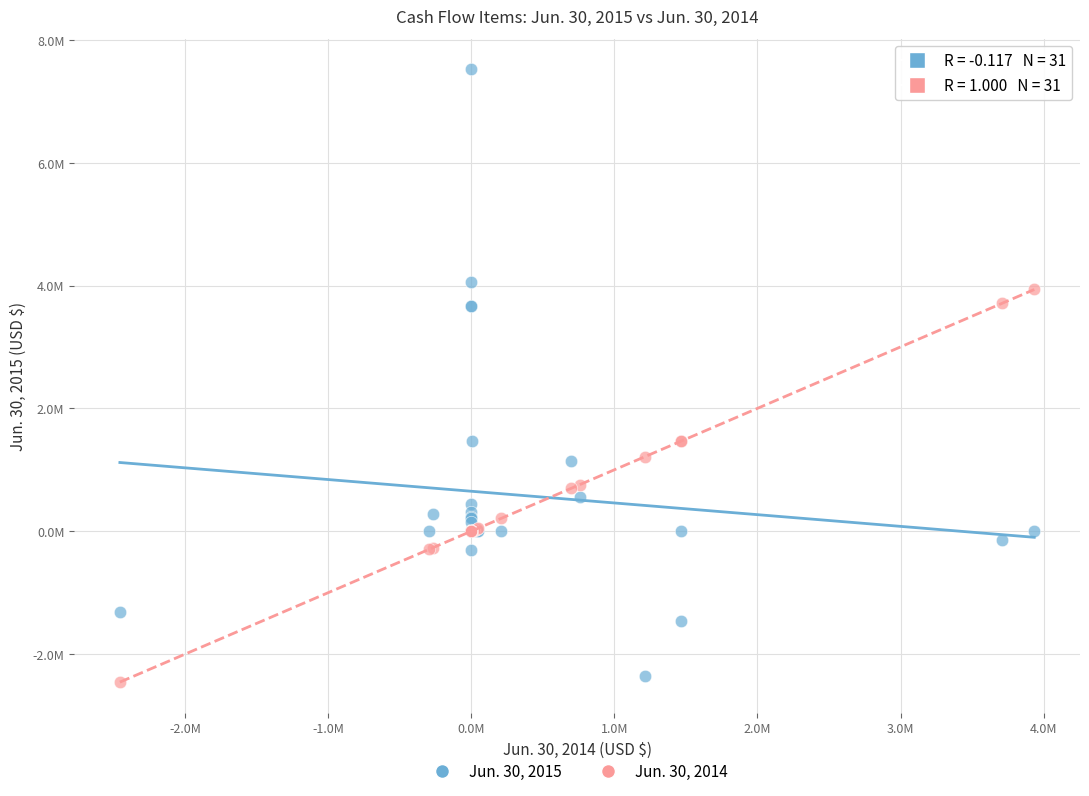

What are all the series names shown in the legend?

Jun. 30, 2015, Jun. 30, 2014